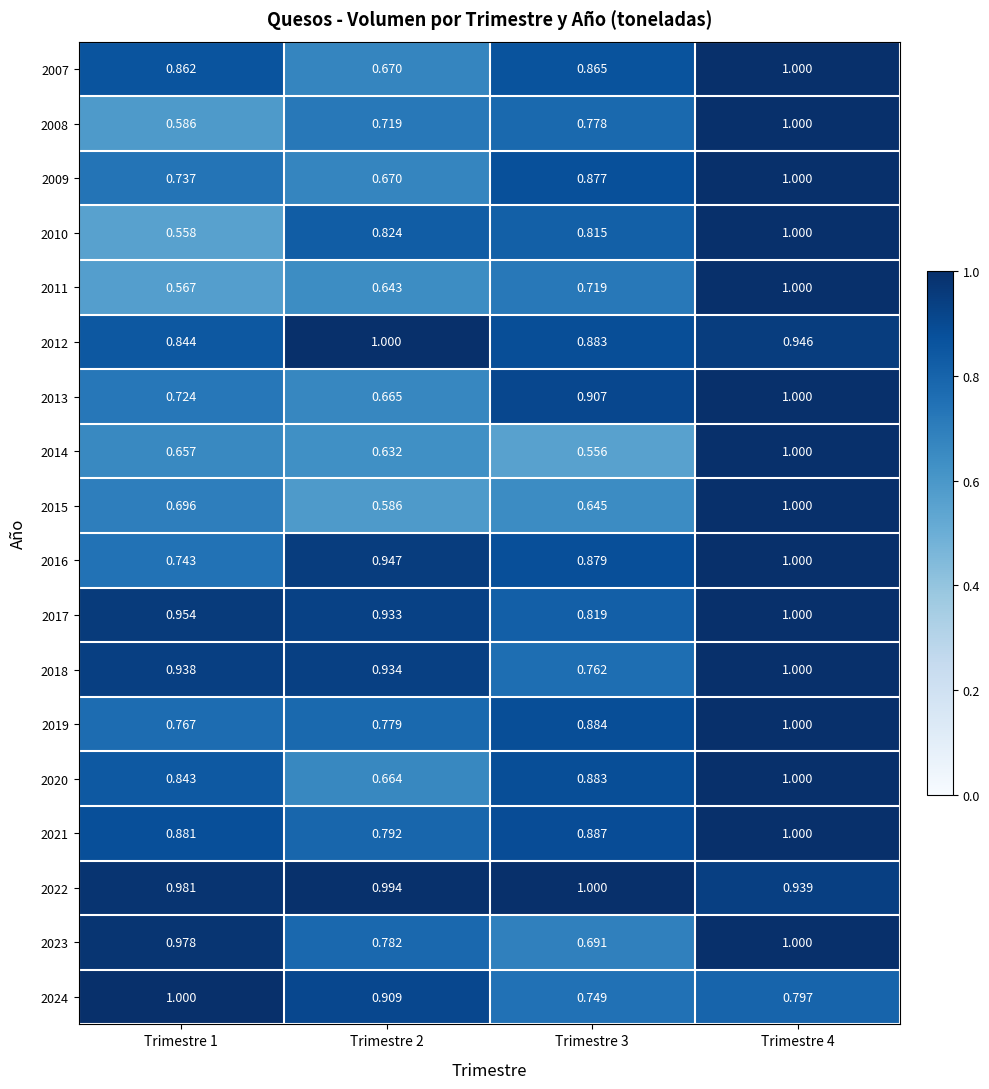

Between Trimestre 1 and Trimestre 4, which series saw the biggest shift?

2010